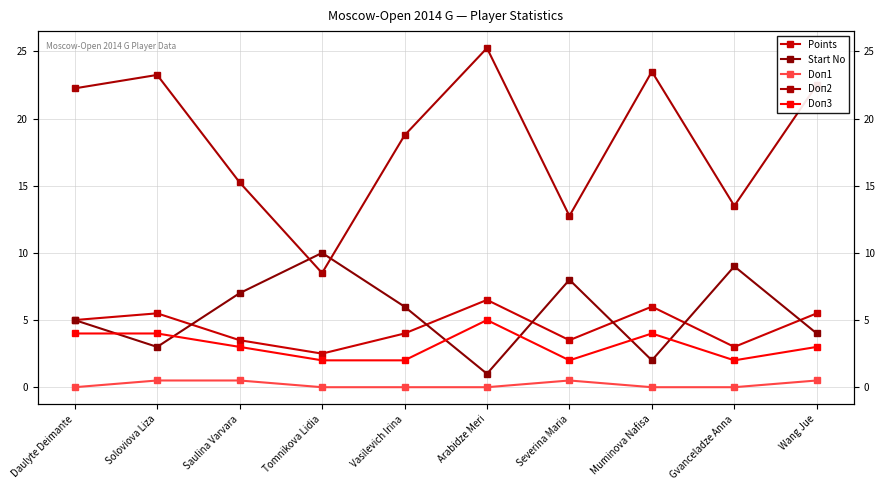

At which label does Doп3 reach its peak?

Arabidze Meri